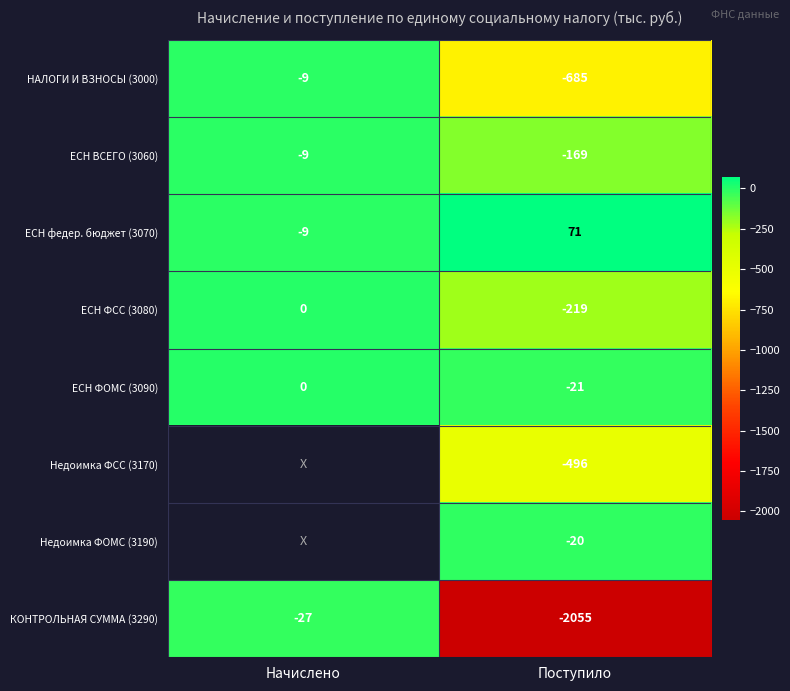

What is the spread (max minus min) of values at Поступило?

2126